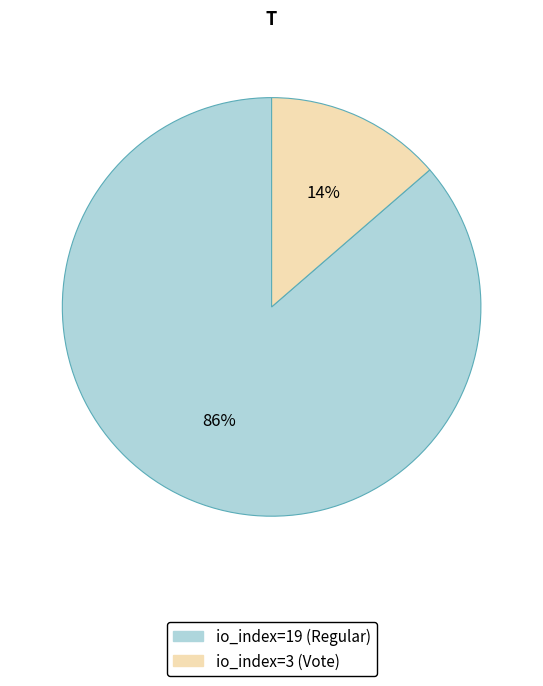

Combined, do io_index=3 (Vote) and io_index=19 (Regular) account for over 50%?

Yes